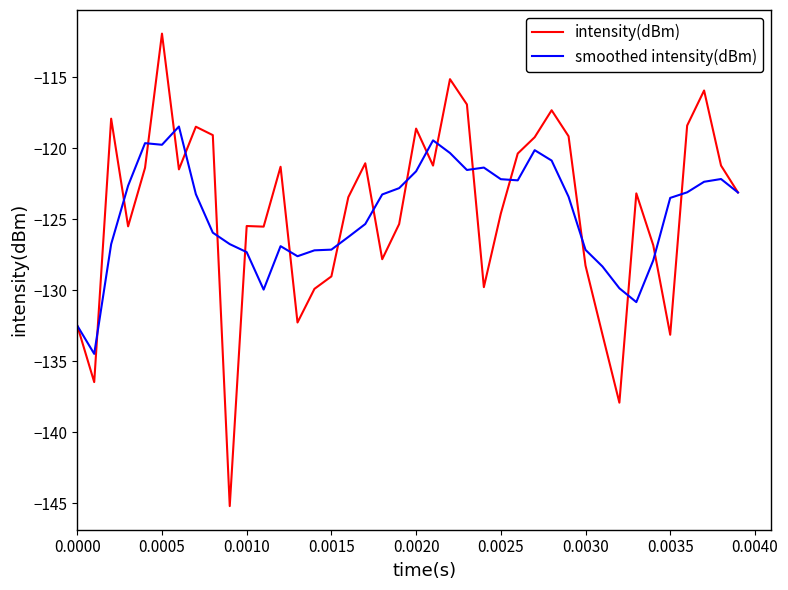

List the series in order of their peak value, lowest first.

smoothed intensity(dBm), intensity(dBm)